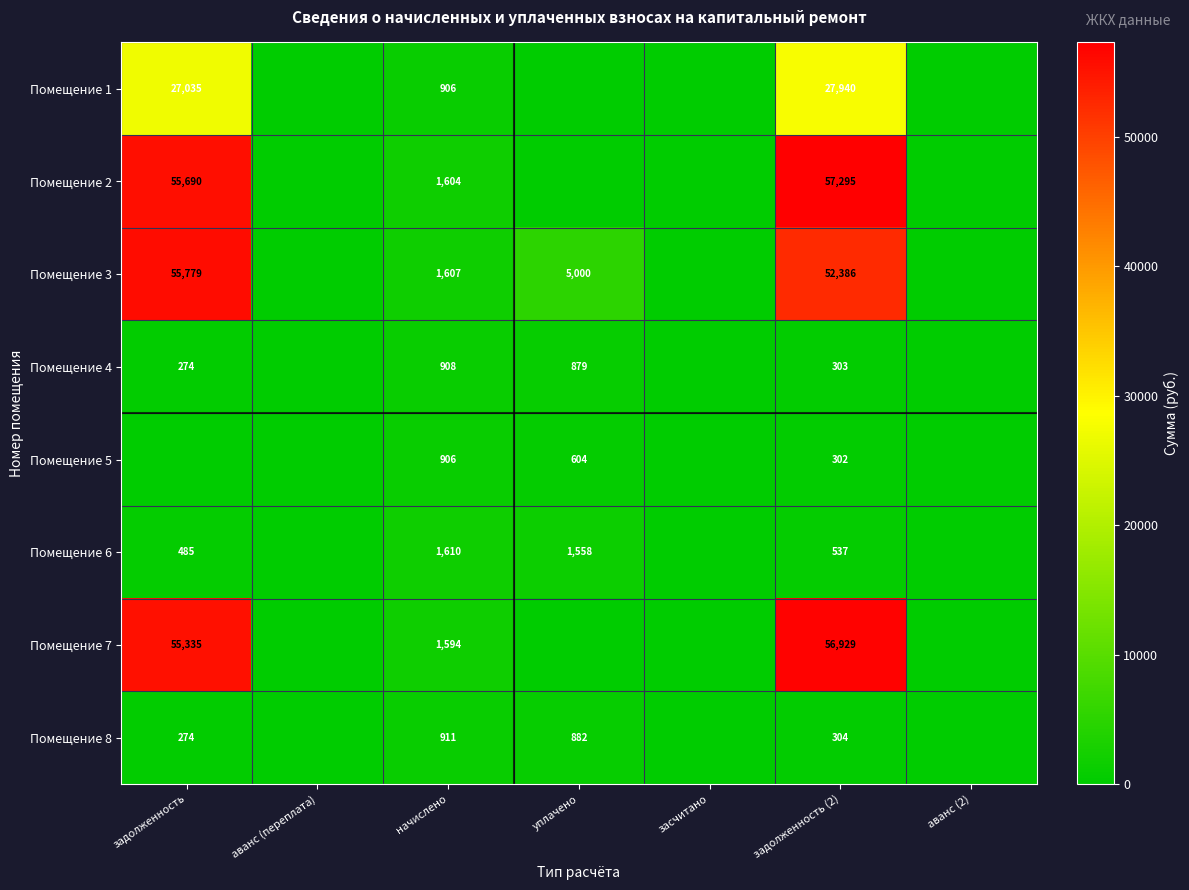

The Помещение 4 series shows 274 at задолженность. True or false?

True